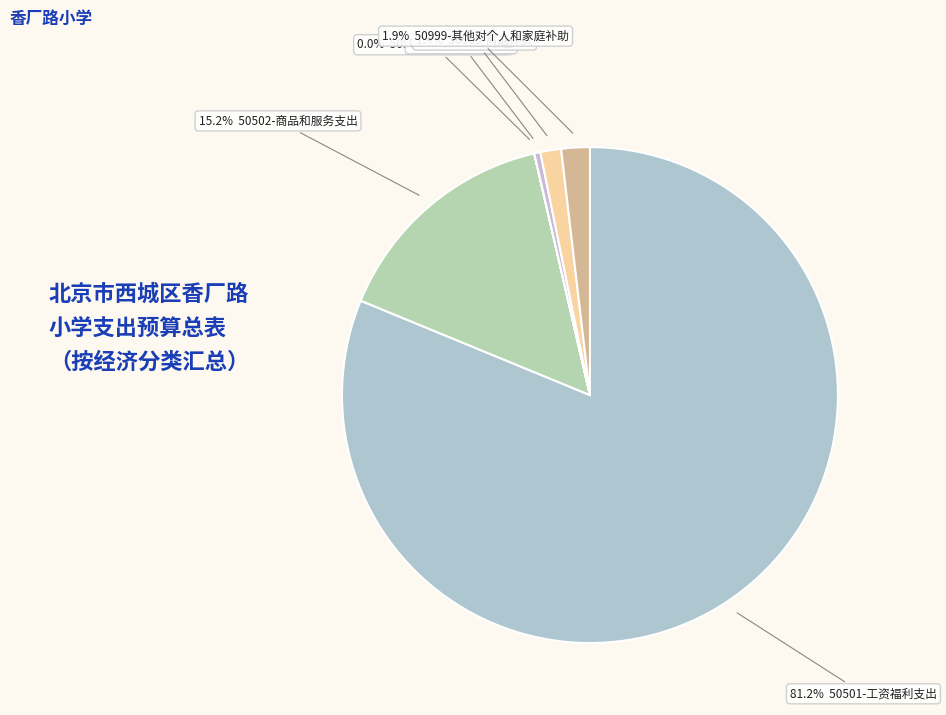

Which category has the biggest portion of the pie?

50501-工资福利支出